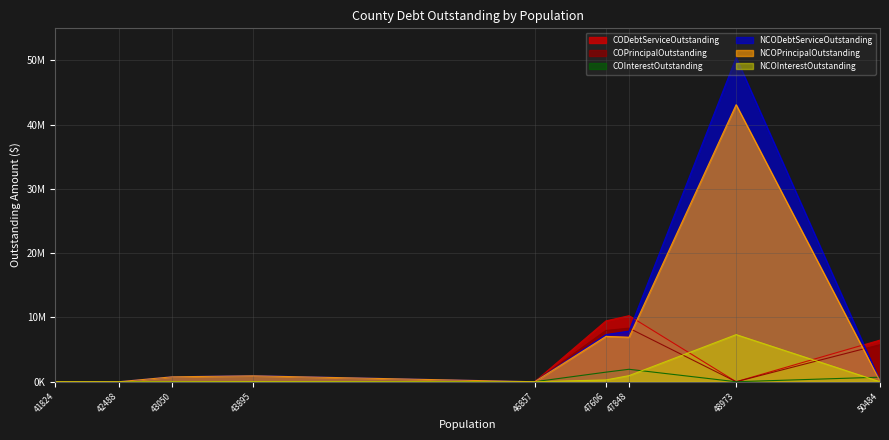

Does the chart display data point markers on the line(s)?

No